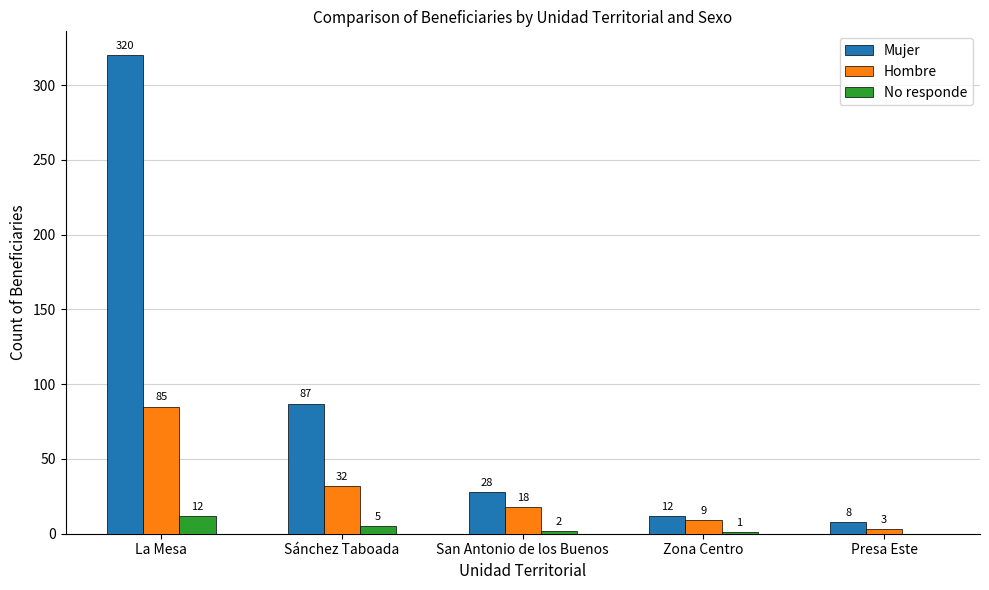

What is the average value of the No responde series?

4